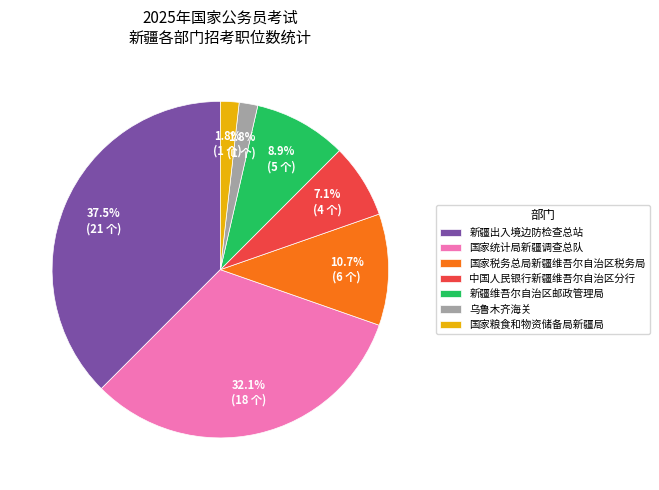

Is the sum of 国家粮食和物资储备局新疆局 and 中国人民银行新疆维吾尔自治区分行 greater than half?

No